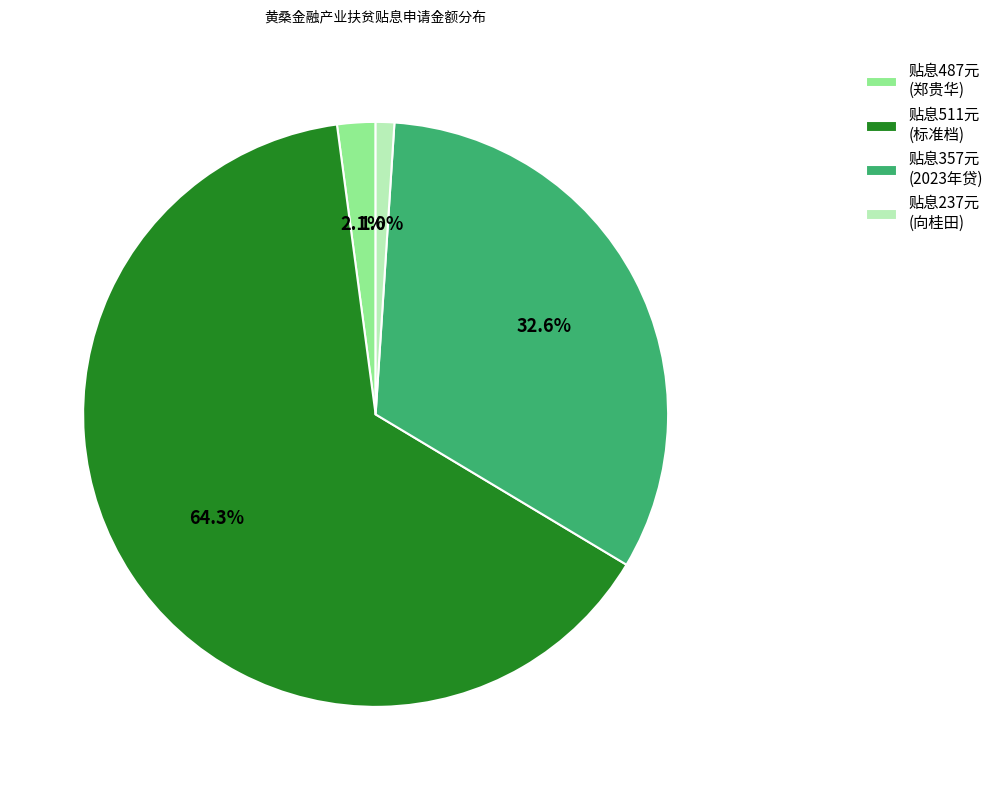

Count the number of slices in the pie.

4